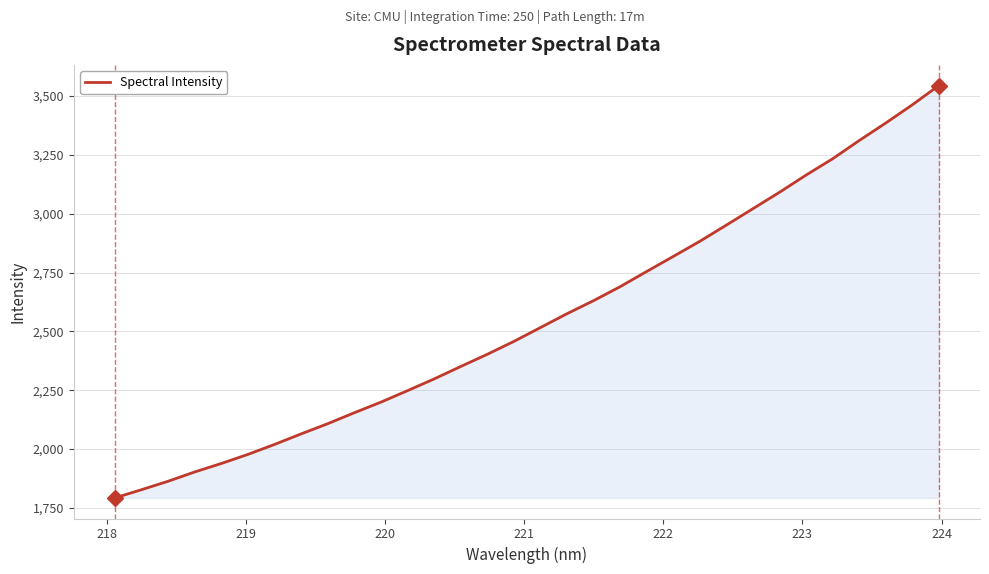

What is the greatest value displayed?

3544.4